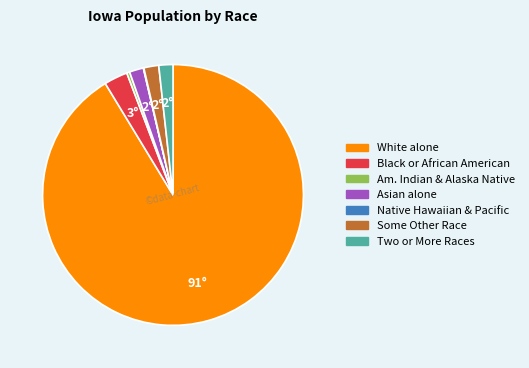

Is there a majority slice in this chart?

Yes